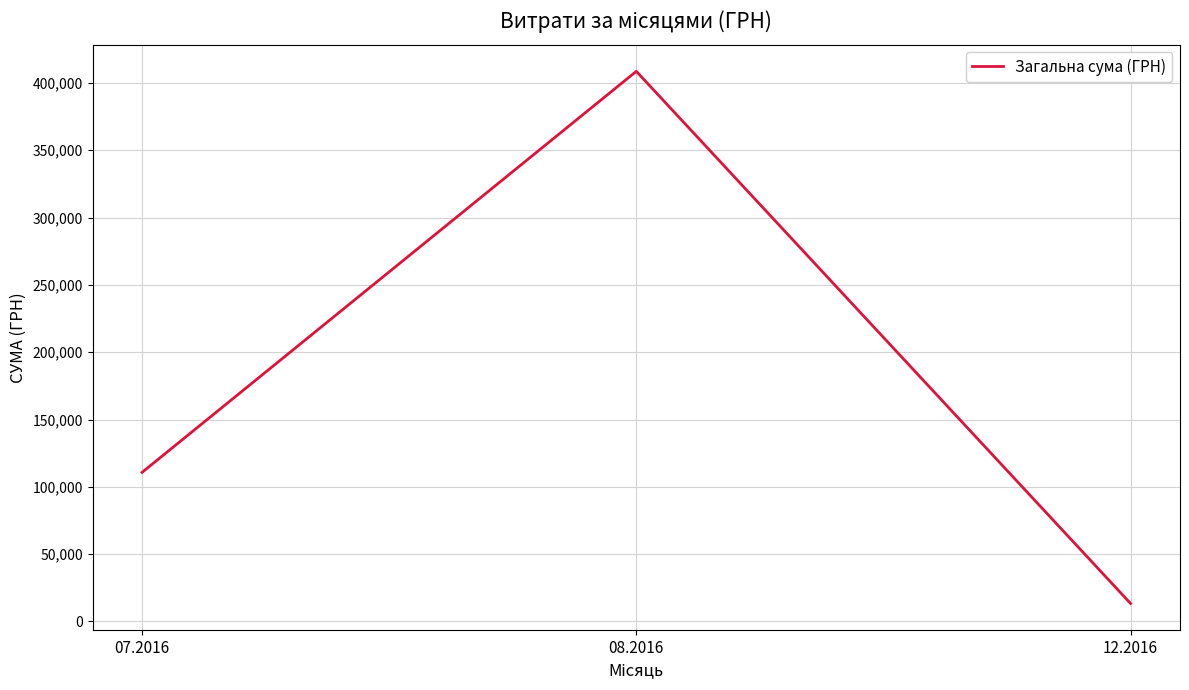

What is the difference between the maximum and minimum values?

395267.1